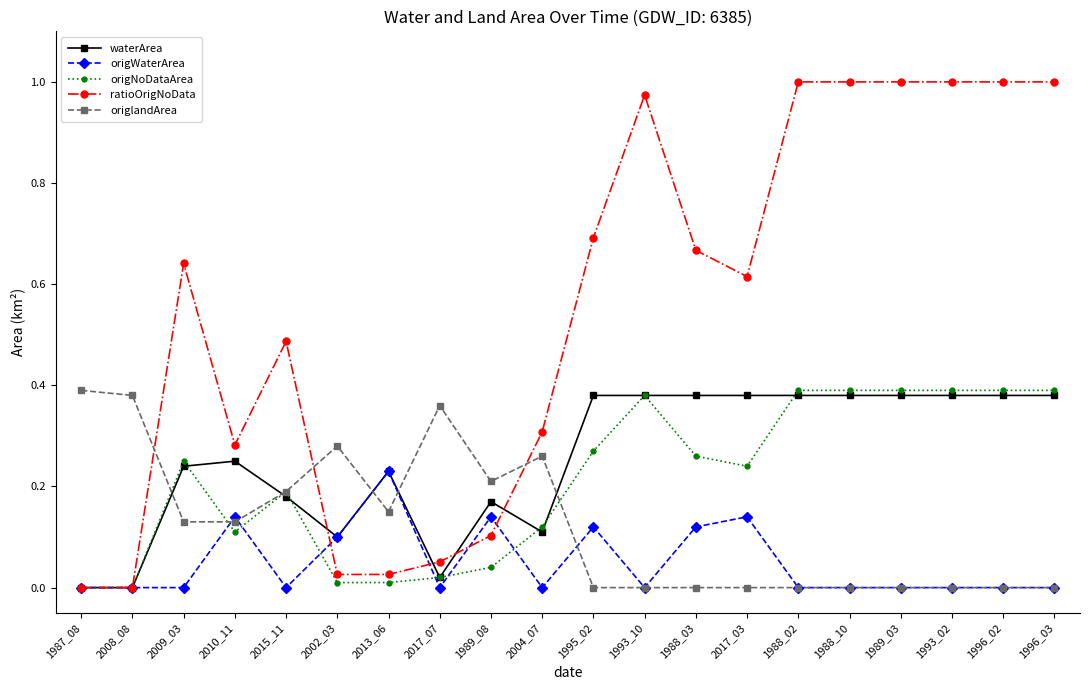

What is the label of the 3rd point from the right?

1993_02